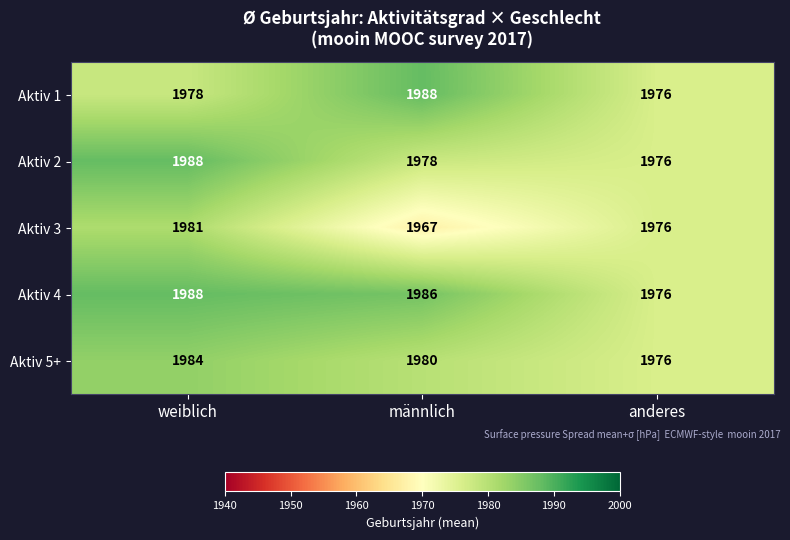

At which category is the sum across all series the highest?

weiblich